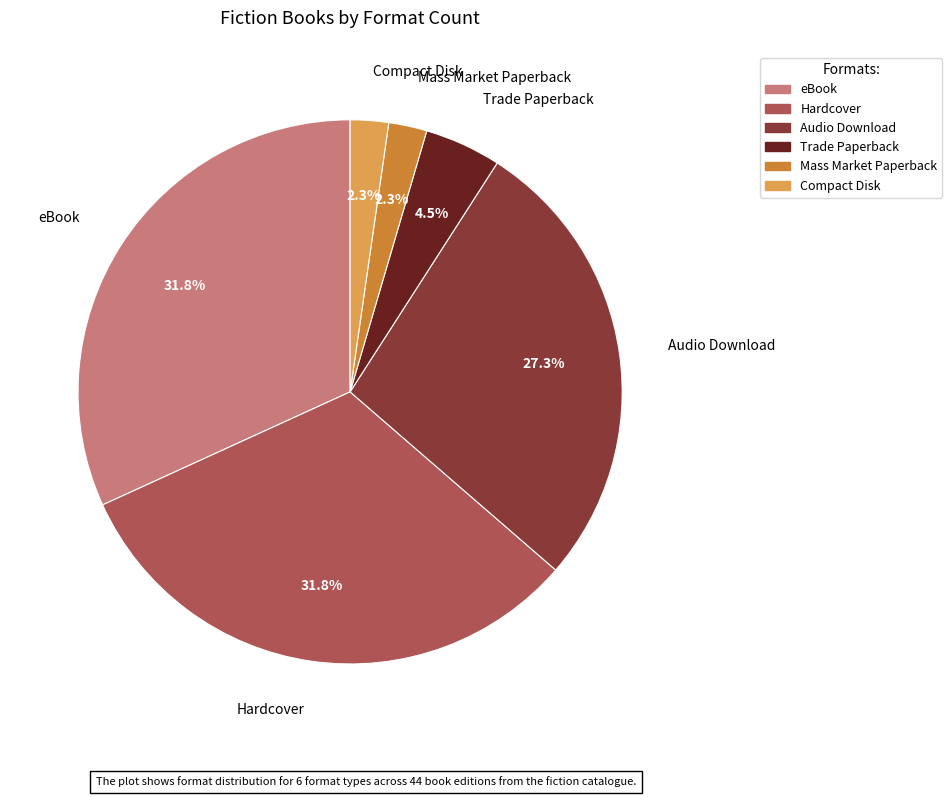

Is there a majority slice in this chart?

No